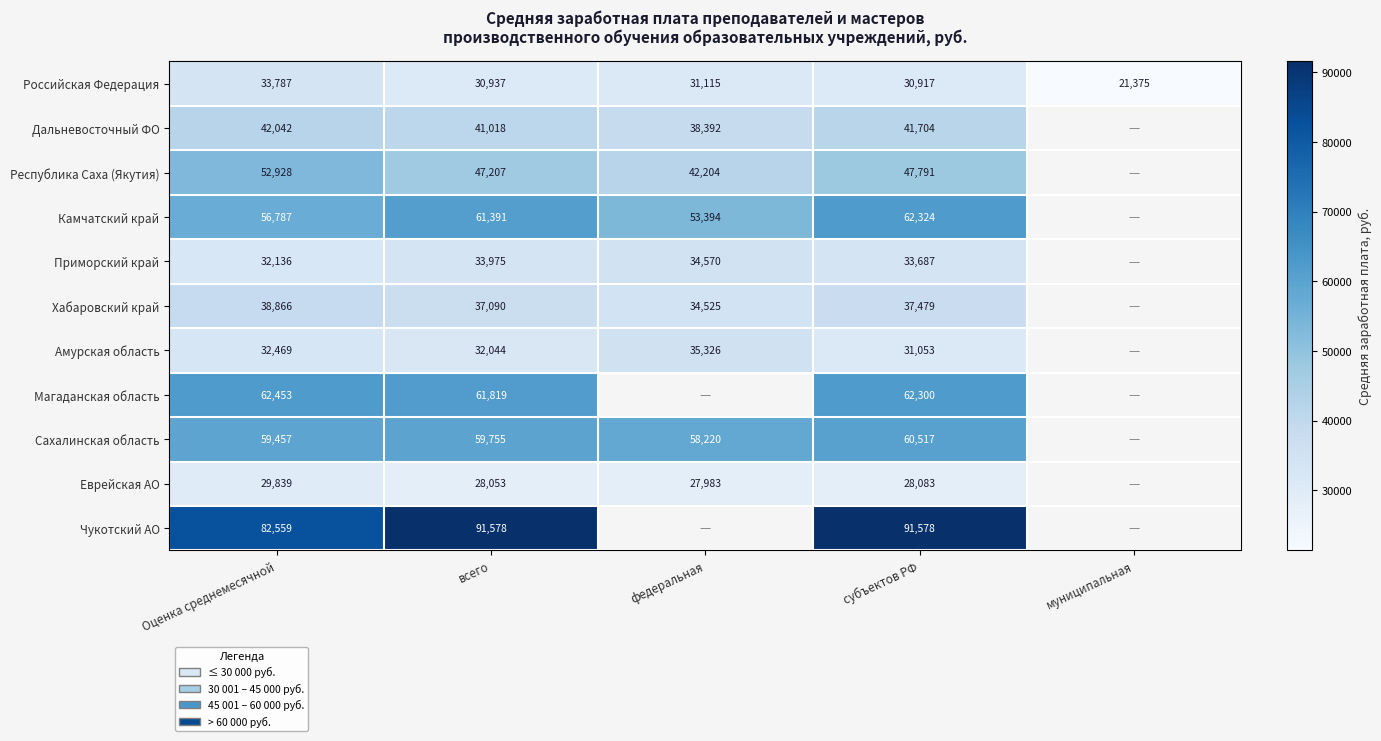

What is the total value across all series at субъектов РФ?

527433.0